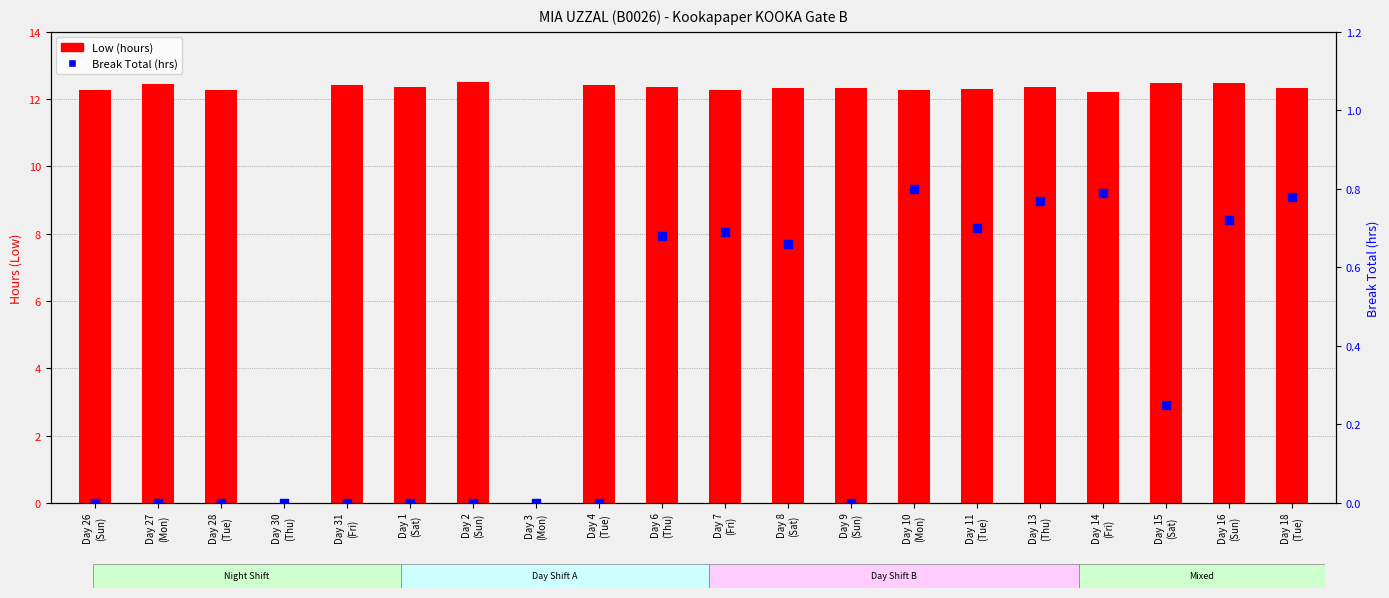

Which series has the largest Y range (max minus min)?

Low (hours)